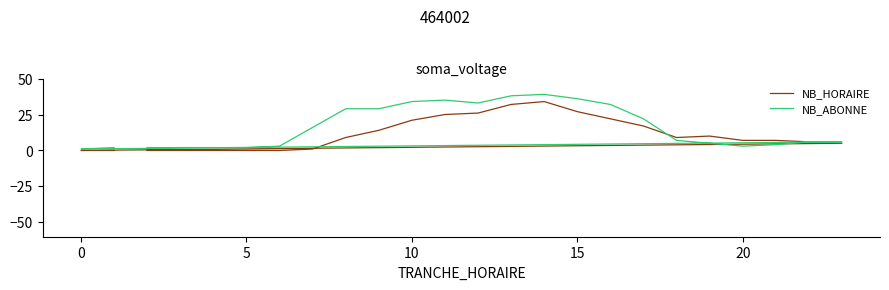

Does the chart display data point markers on the line(s)?

No